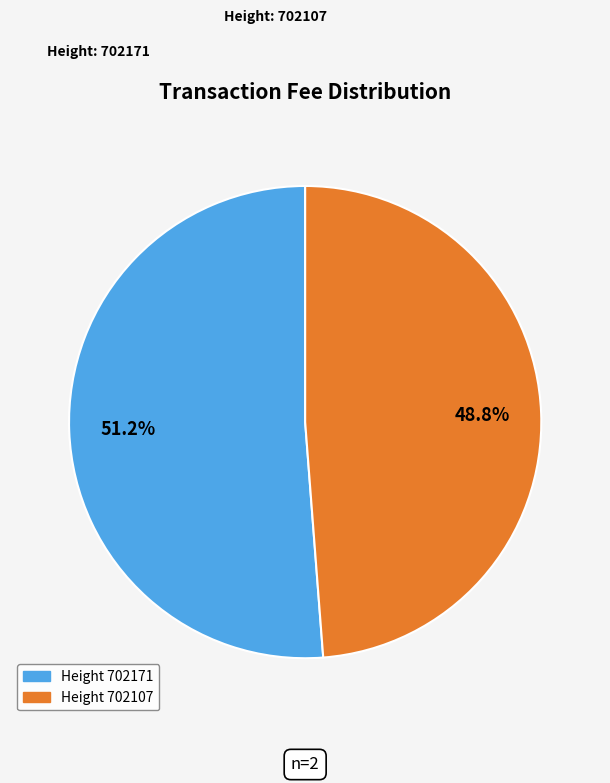

Is there any slice that represents more than half of the pie?

Yes